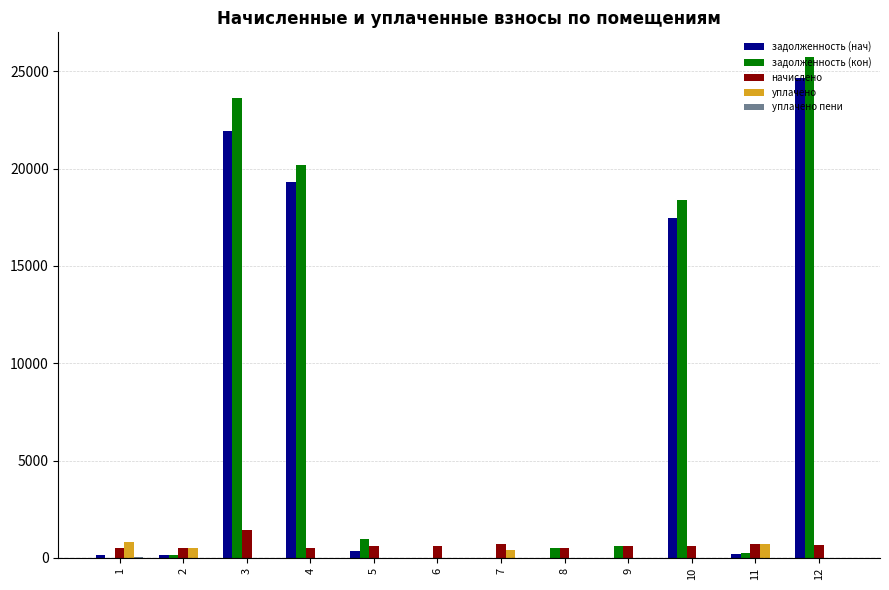

Is it true that уплачено equals 697.3 at 11?

True